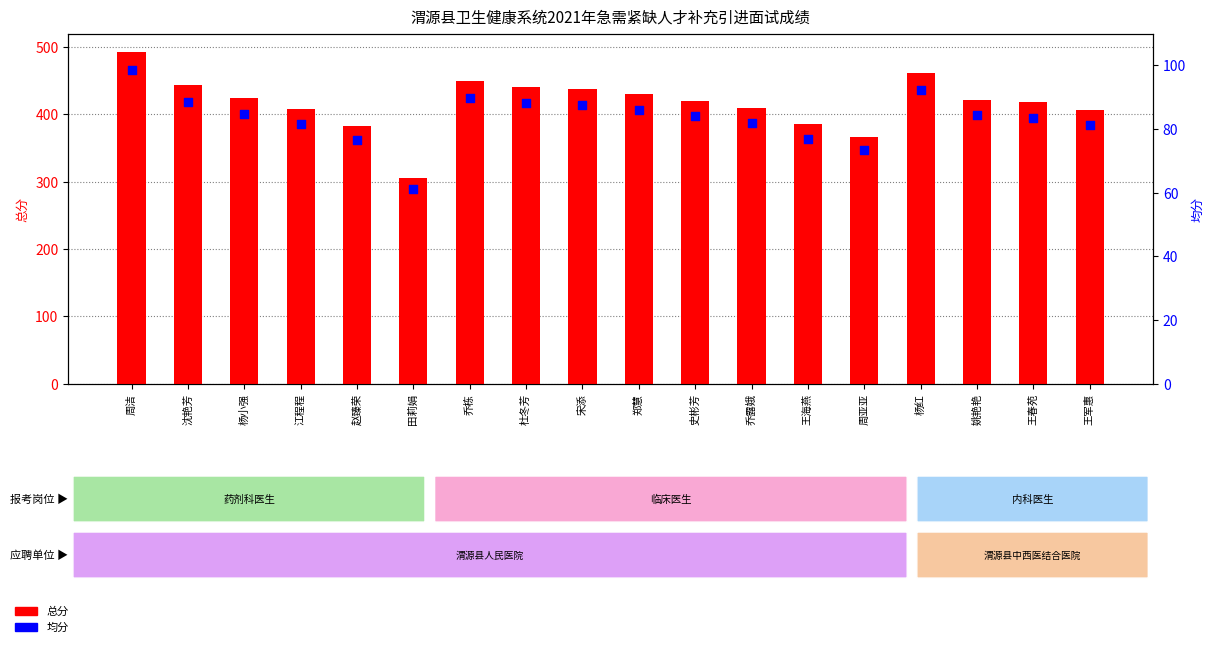

Is the value of 总分 at 史彬芳 greater than the value of 均分 at 王春苑?

Yes